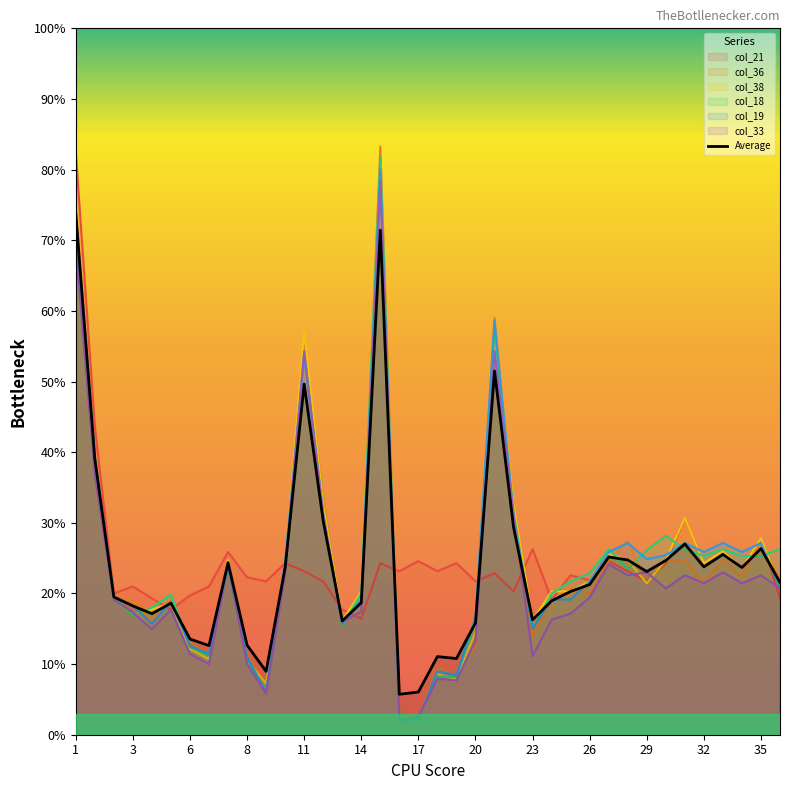

The value of col_19 at 35 is 27.1. True or false?

True